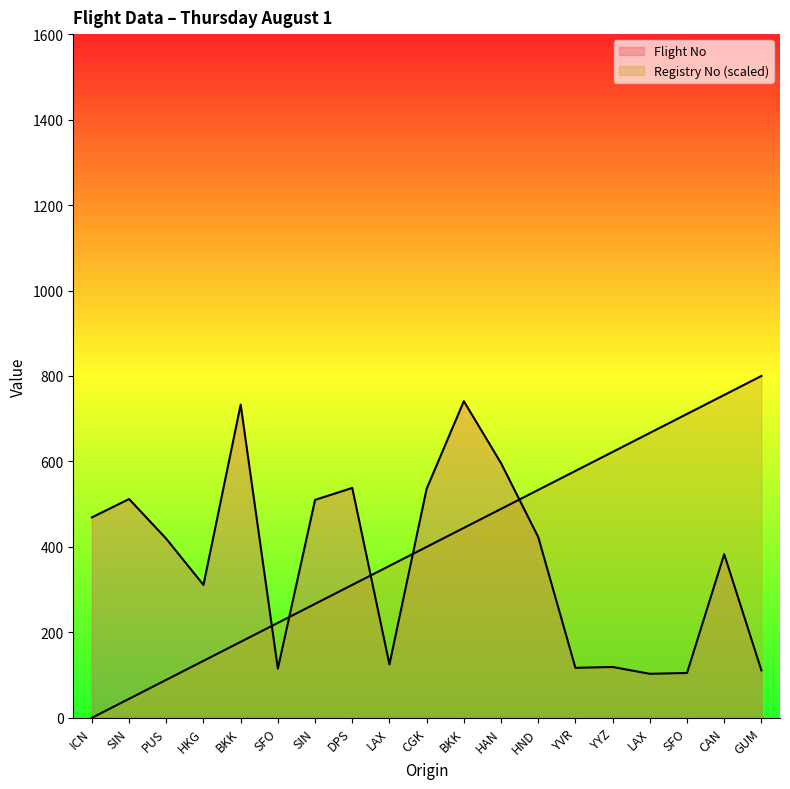

Where is the first local minimum for Flight No?

HKG